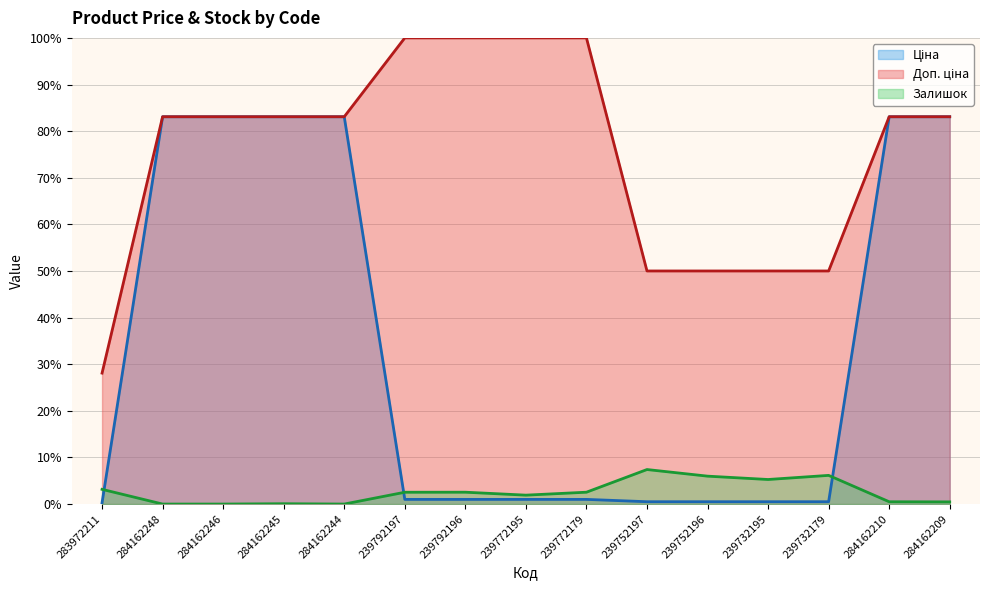

What is the greatest value displayed?

100.0